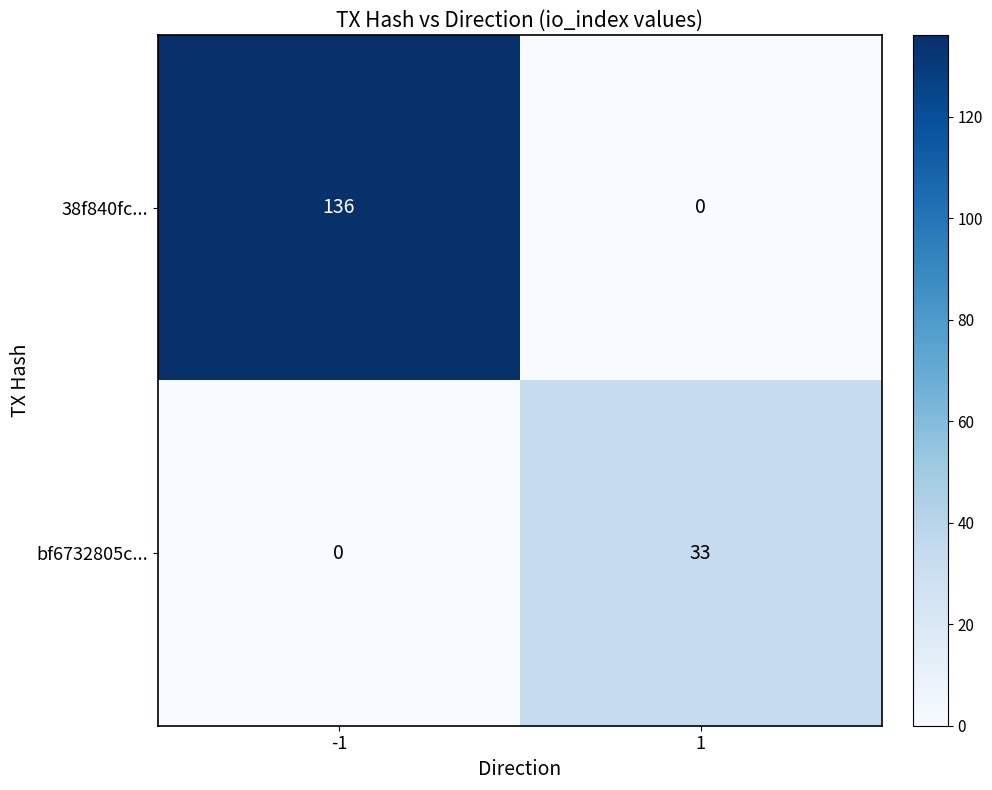

Rank the series by their average value, from lowest to highest.

bf6732805c..., 38f840fc...